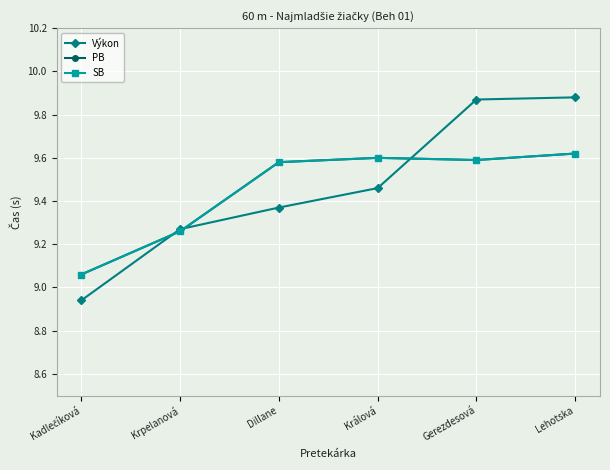

Does the chart have visible grid lines?

Yes